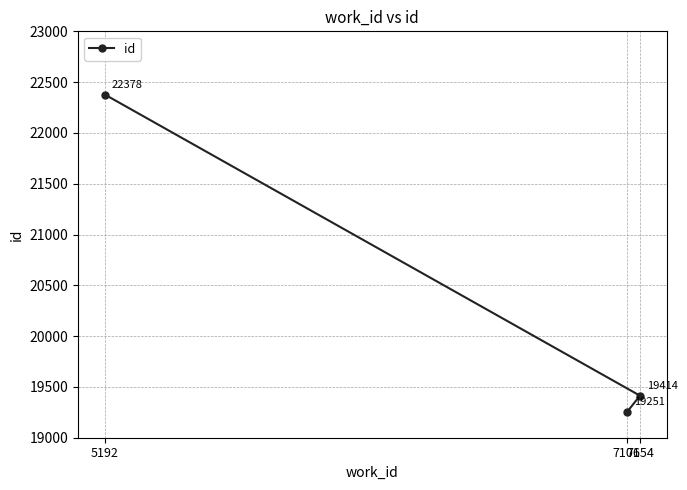

What is the difference between the second highest and minimum values?

163